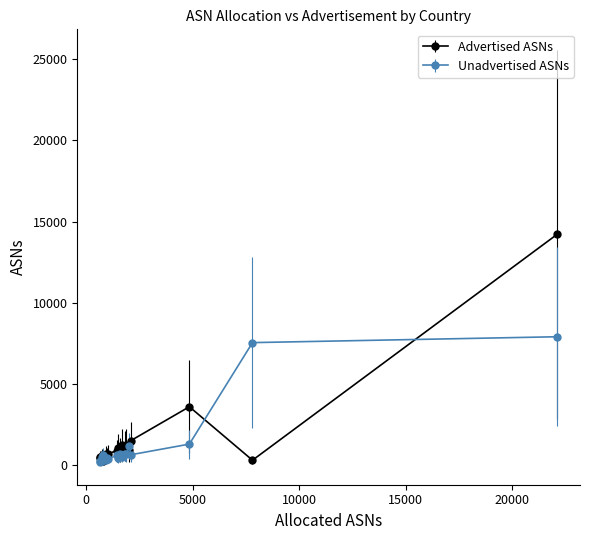

Which series has the largest range (max minus min)?

Advertised ASNs